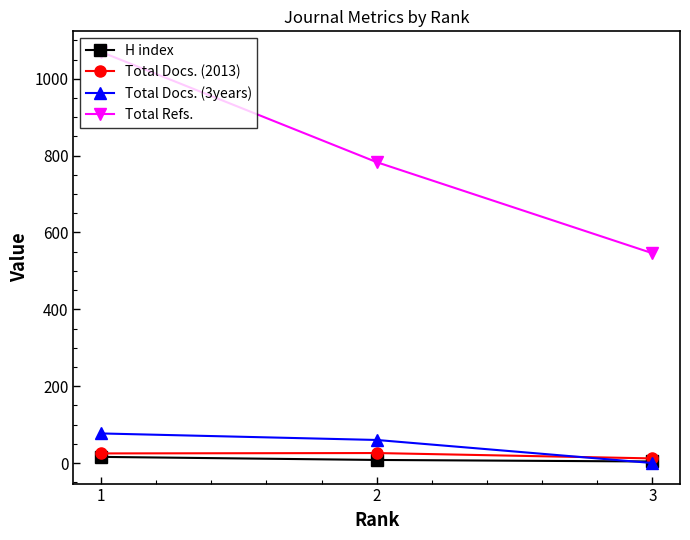

What is the highest value of the H index series?

16